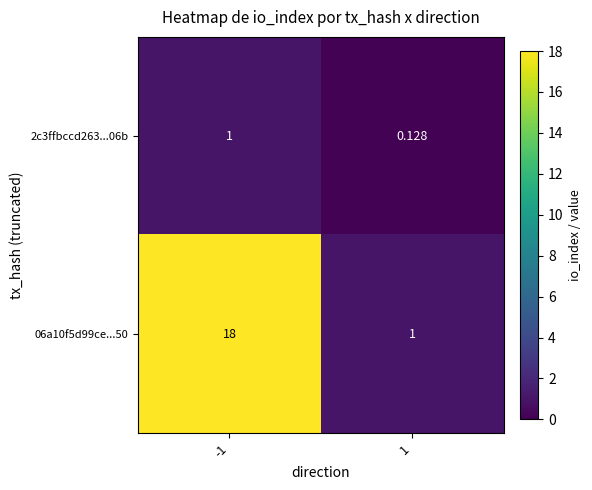

How many data points in 2c3ffbccd263...06b are less than 1?

1